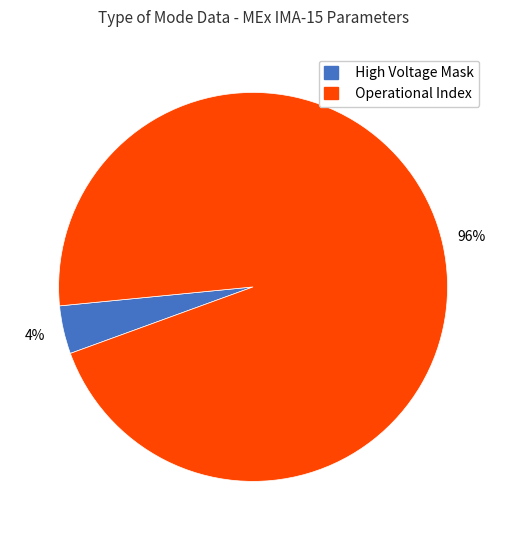

Count the number of slices in the pie.

2